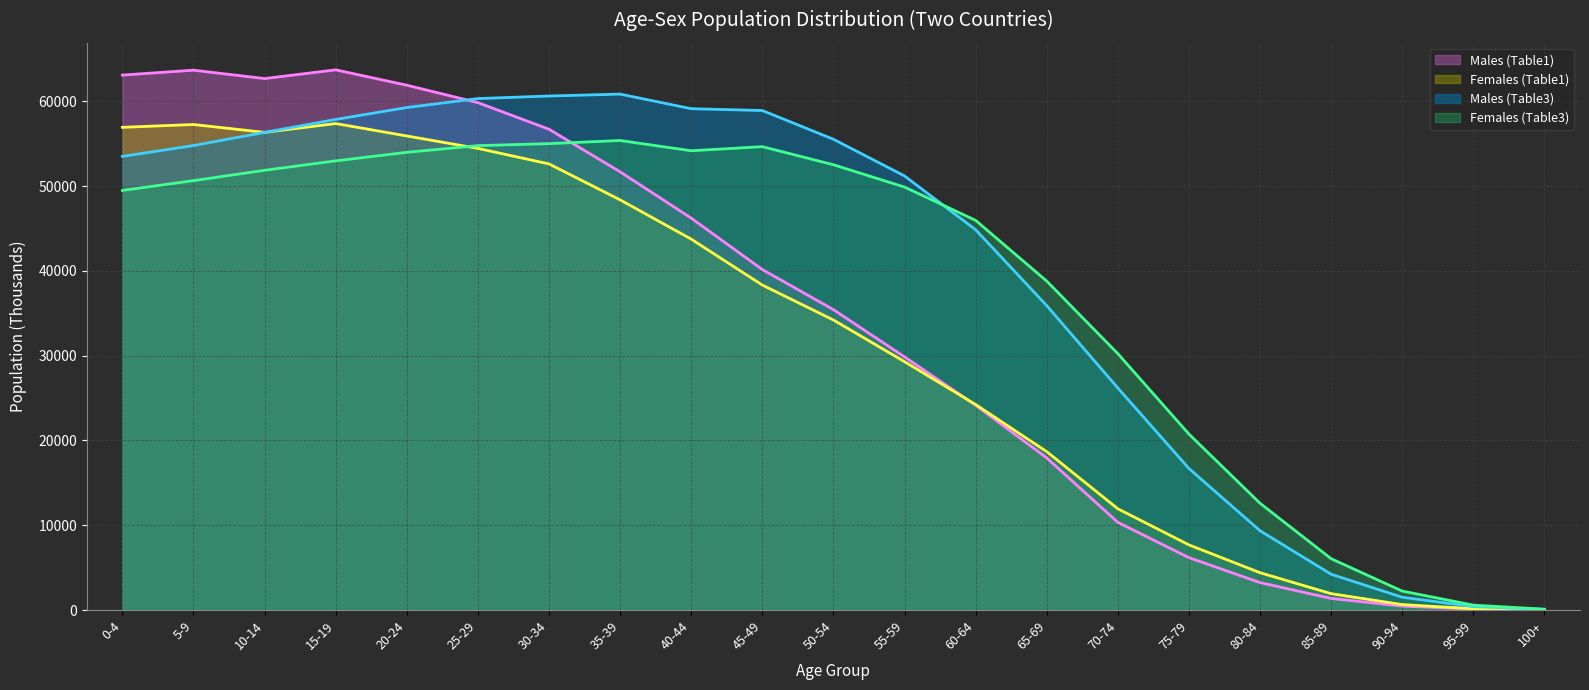

Reading right to left, transcribe all the data shown in this chart.

Males (Table1) (line): 26	120	469	1373	3242	6185	10346	17945	24159	29859	35431	40160	46219	51682	56699	59837	61891	63704	62673	63664	63084
Females (Table1) (line): 32	161	649	1937	4408	7689	11946	18685	24242	29292	34208	38327	43745	48375	52611	54441	55905	57370	56331	57257	56925
Males (Table3) (line): 79	407	1515	4227	9355	16697	26189	35902	44849	51195	55519	58907	59122	60842	60617	60315	59260	57852	56327	54775	53495
Females (Table3) (line): 108	583	2241	6060	12598	20755	30241	38795	45958	49880	52513	54647	54162	55372	55001	54767	53976	52971	51858	50638	49482